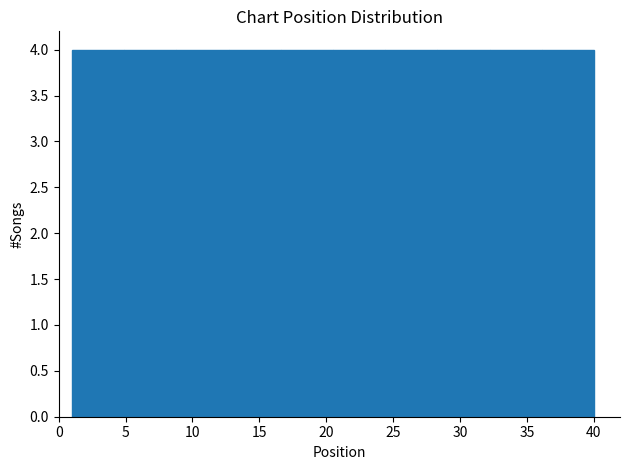

Reading left to right, list every bar in this chart as the range it spans on the x-axis followed by its height. Neither the bar edges nor the heights are printed on the chart, so give them approximately, as read against the axes.

1.0 to 4.9: 4
4.9 to 8.8: 4
8.8 to 12.7: 4
12.7 to 16.6: 4
16.6 to 20.5: 4
20.5 to 24.4: 4
24.4 to 28.3: 4
28.3 to 32.2: 4
32.2 to 36.1: 4
36.1 to 40.0: 4